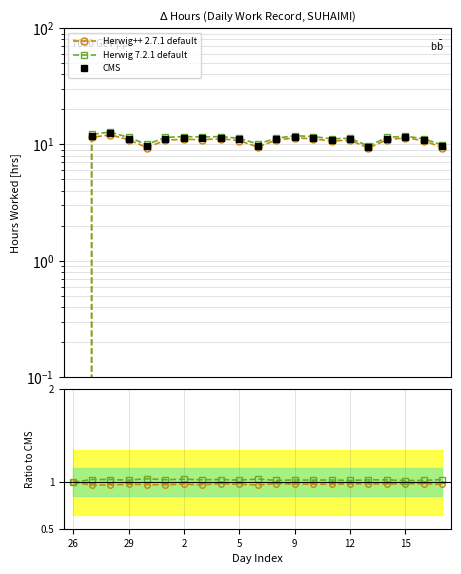

Does the chart display data point markers on the line(s)?

Yes